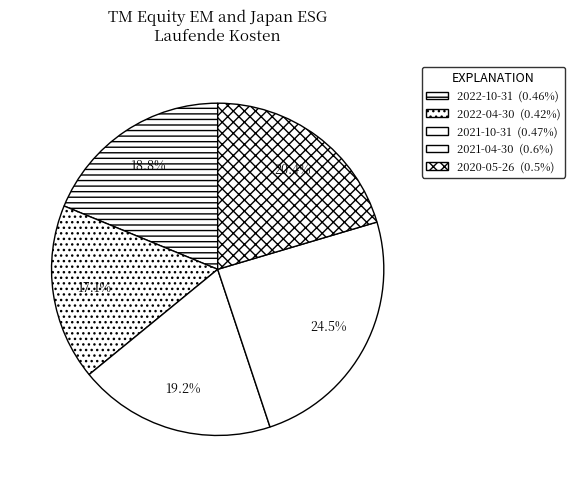

How many slices are in this pie chart?

5